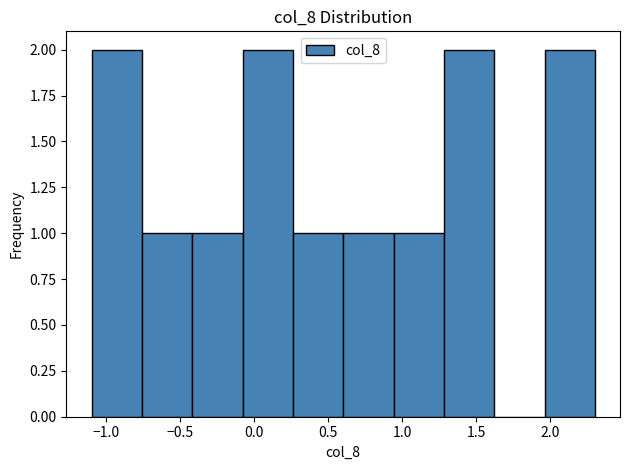

What is the height of the bar covering 1.96 to 2.30 on the x-axis? Neither the bar edges nor the heights are printed on the chart, so give them approximately, as read against the axes.

2